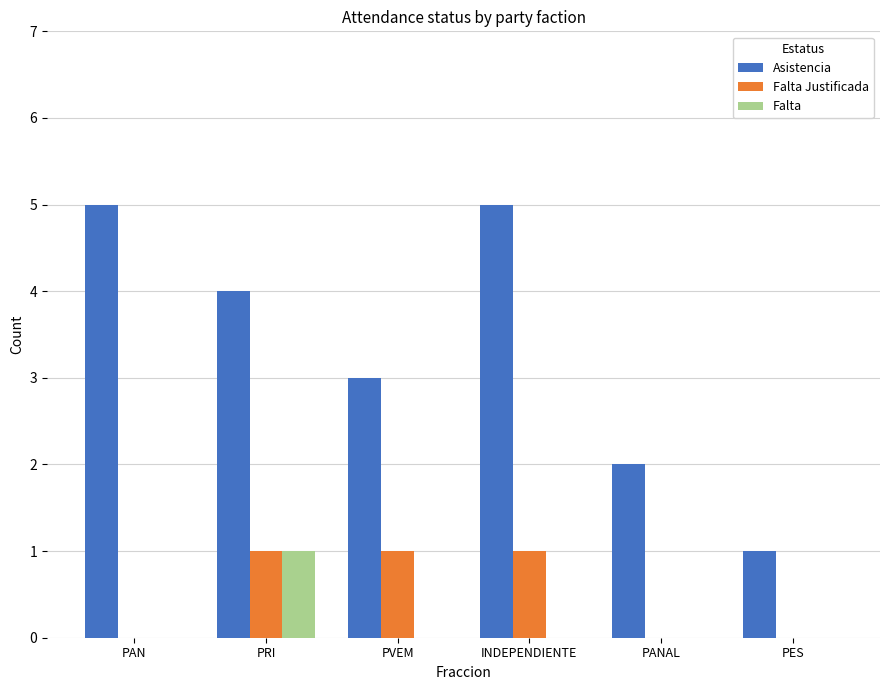

Reading left to right, transcribe all the data shown in this chart.

Asistencia: PAN=5	PRI=4	PVEM=3	INDEPENDIENTE=5	PANAL=2	PES=1
Falta Justificada: PAN=0	PRI=1	PVEM=1	INDEPENDIENTE=1	PANAL=0	PES=0
Falta: PAN=0	PRI=1	PVEM=0	INDEPENDIENTE=0	PANAL=0	PES=0